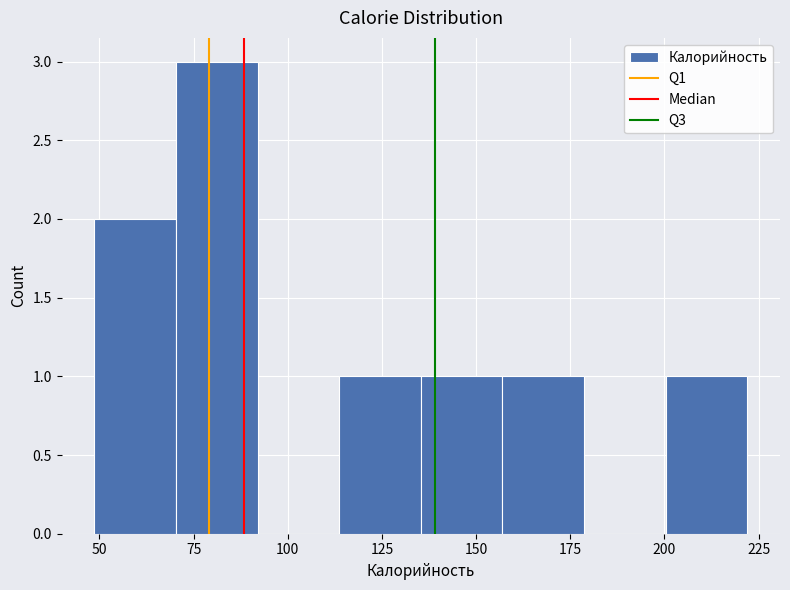

Reading left to right, transcribe this chart: for each bar, give the range it covers on the x-axis and its height. Neither the bar edges nor the heights are printed on the chart, so give them approximately, as read against the axes.

50 to 70: 2
70 to 90: 3
90 to 115: 0
115 to 135: 1
135 to 155: 1
155 to 180: 1
180 to 200: 0
200 to 220: 1